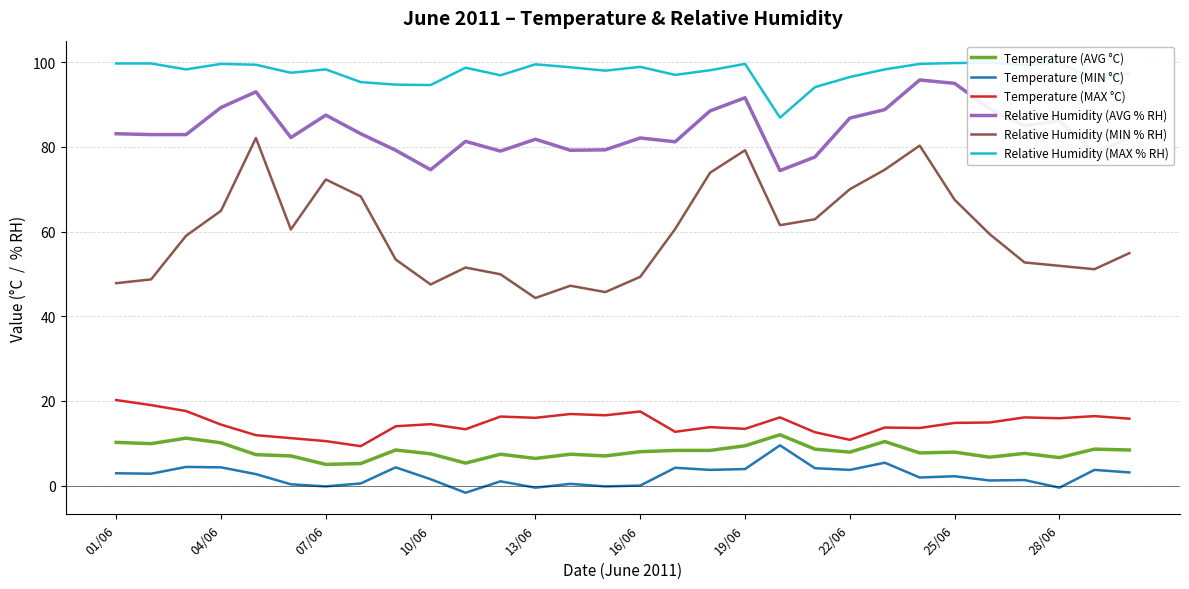

Which series has the largest total across all categories?

Relative Humidity (MAX % RH)